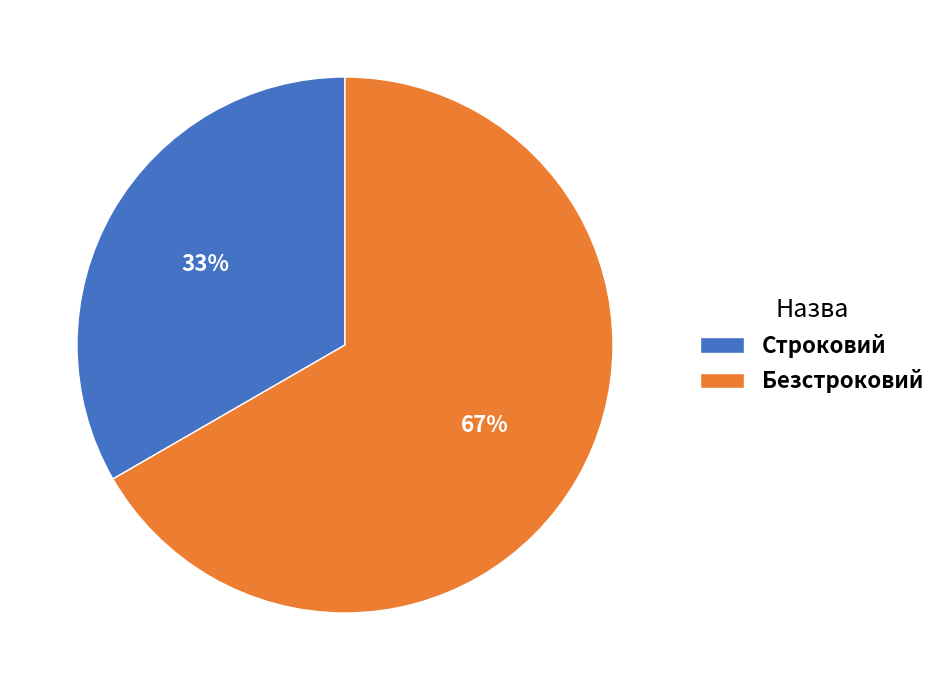

To the nearest percent, what is the average slice percentage?

50%